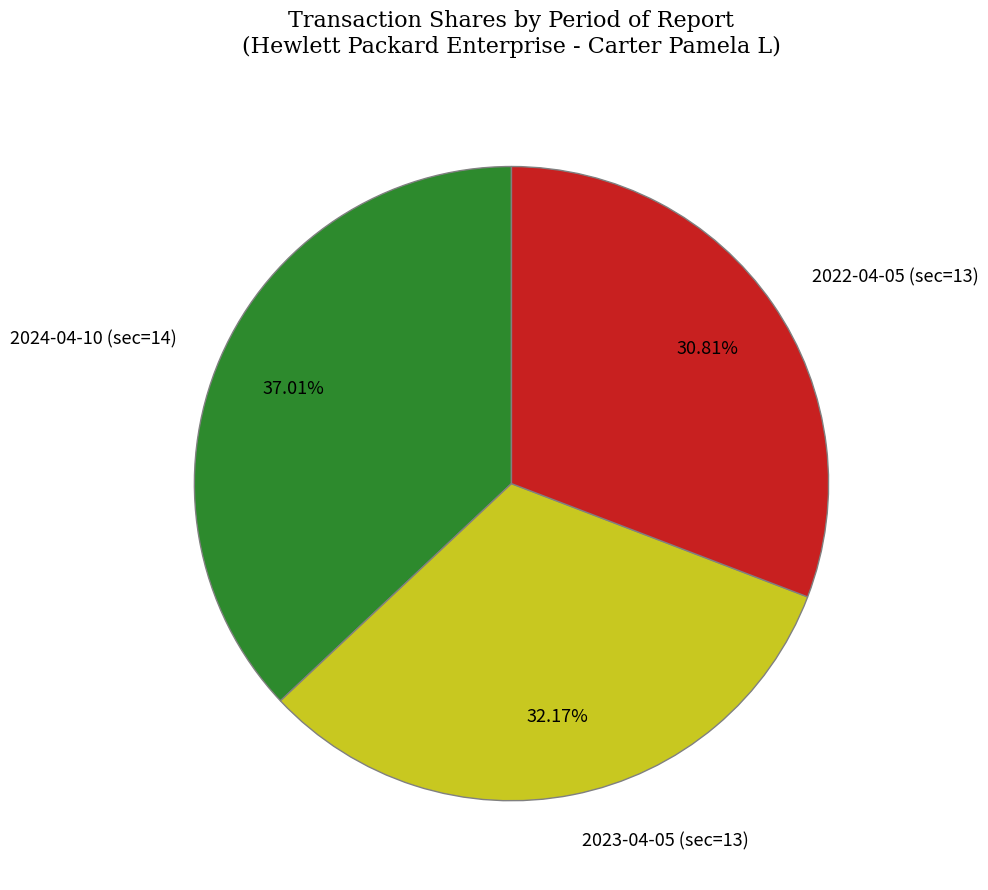

How many slices are in this pie chart?

3